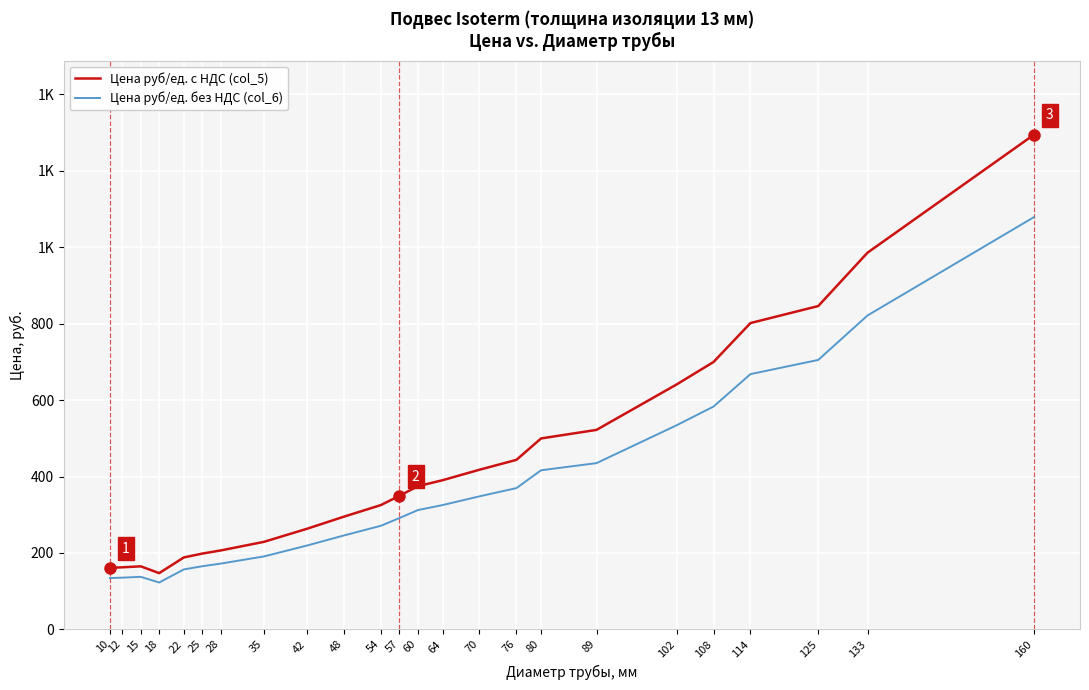

Does the chart display data point markers on the line(s)?

No